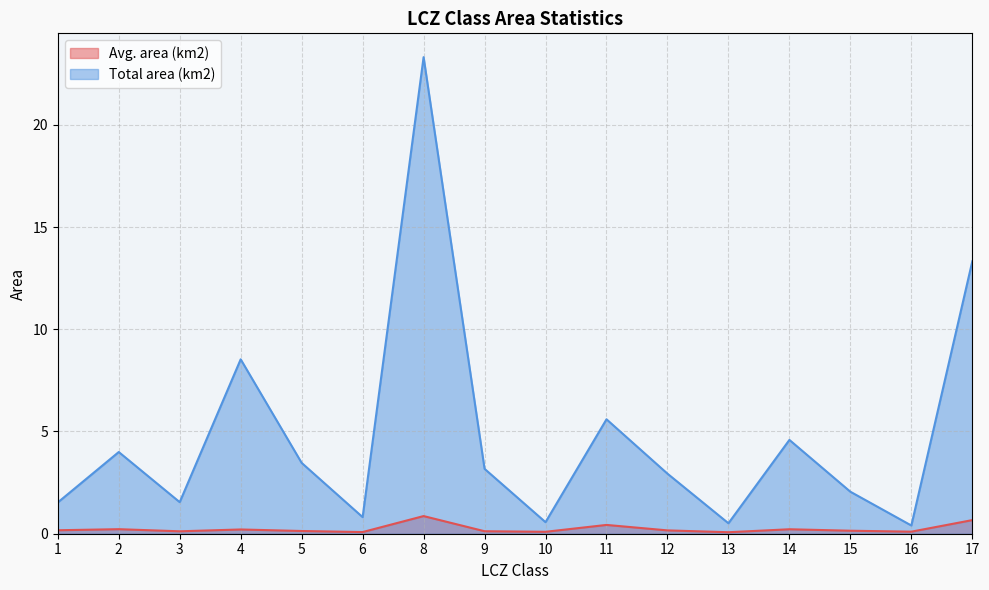

How many interior local valleys does the Avg. area (km2) series have?

5